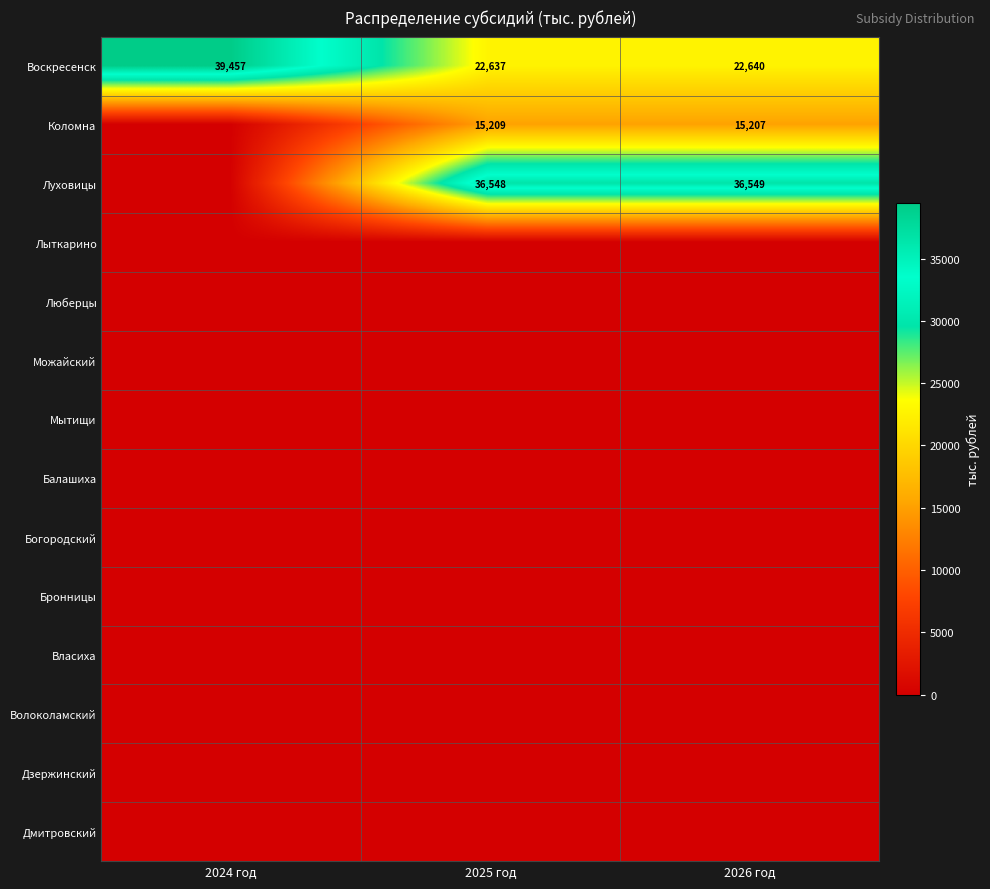

How many categories are shown in the chart?

3